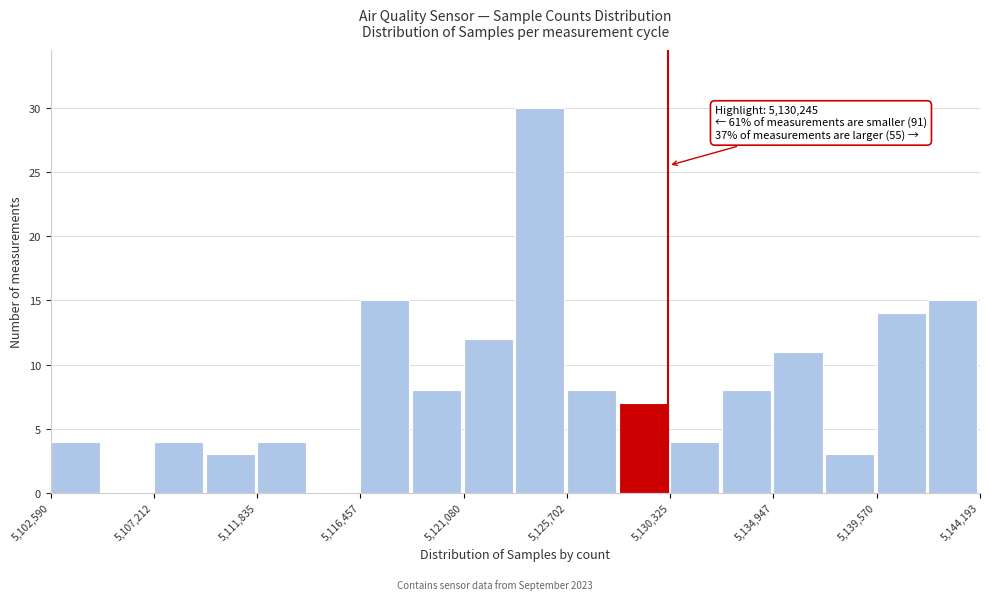

Which range on the x-axis has the tallest bar?

5123500 to 5125500